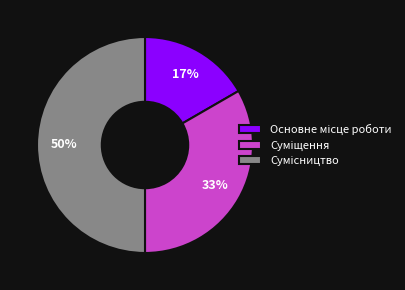

To the nearest percent, what is the difference between the largest and smallest slice percentages?

33%